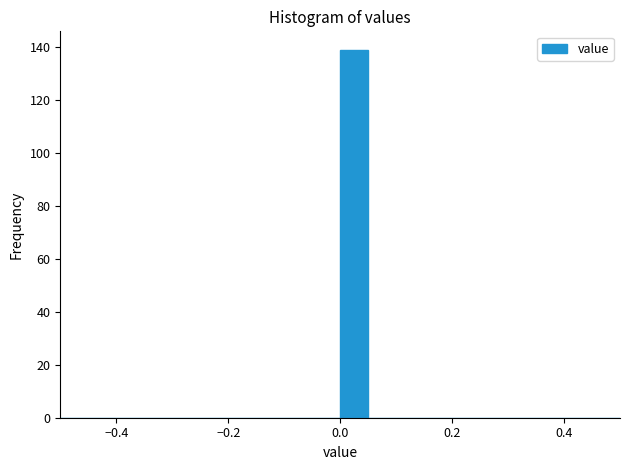

Around what value on the x-axis is the tallest bar? Give the approximate position of its centre, as read against the axis.

0.02